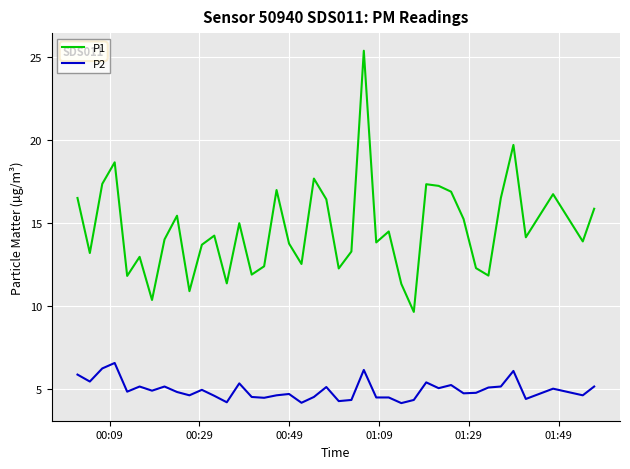

What is the minimum value for P1?

9.6